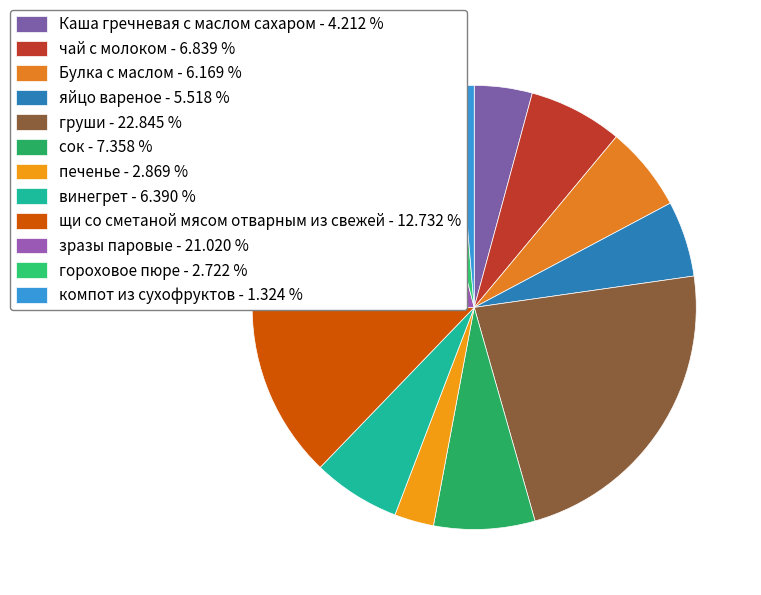

How many slices are in this pie chart?

12